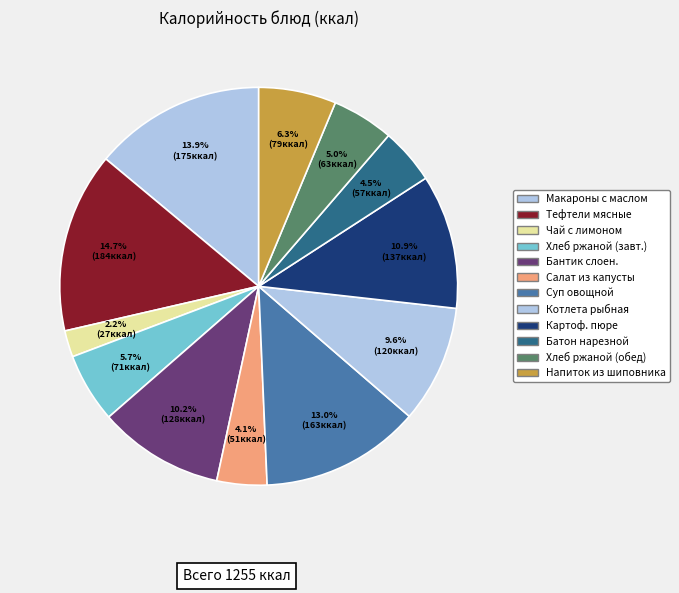

Does any single category account for the majority?

No